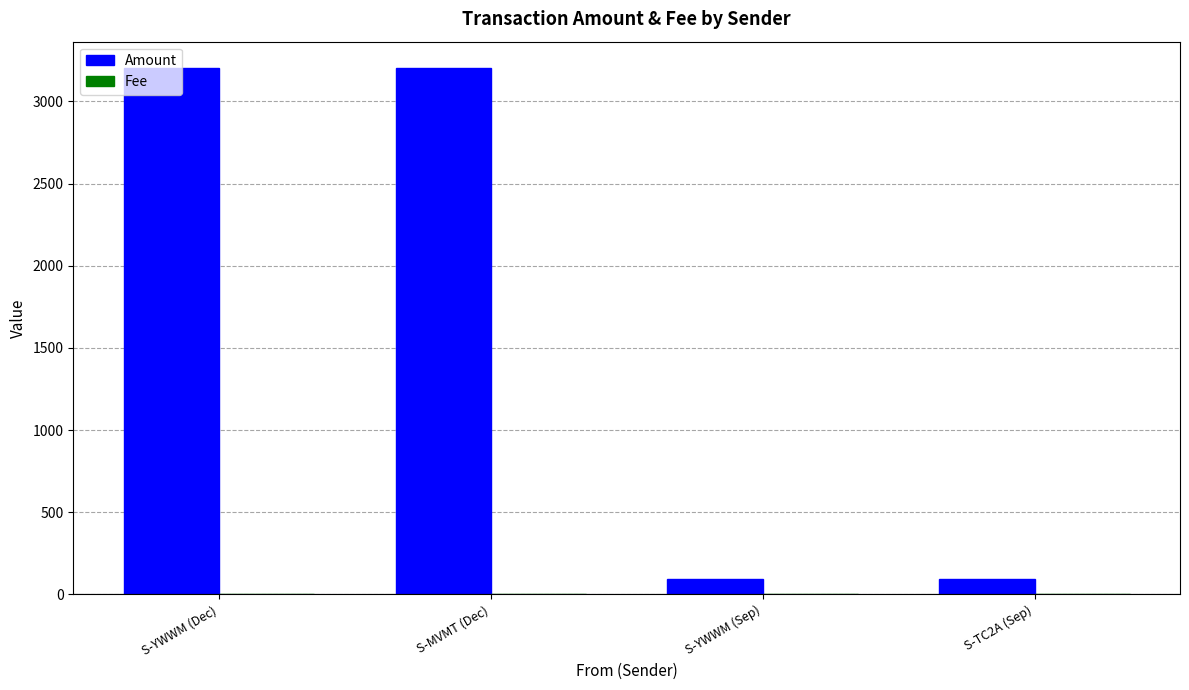

What is the greatest value displayed?

3204